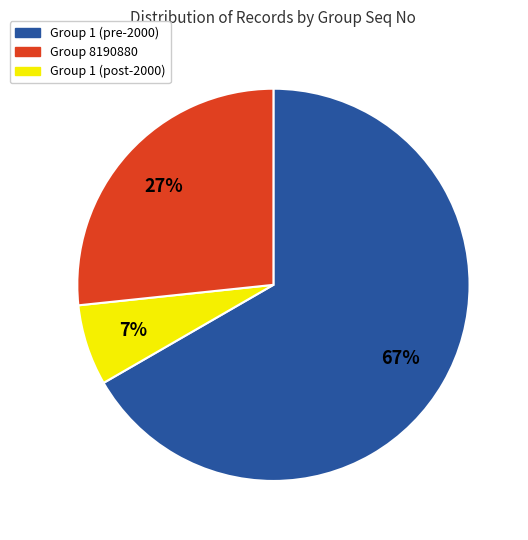

Count the number of slices in the pie.

3